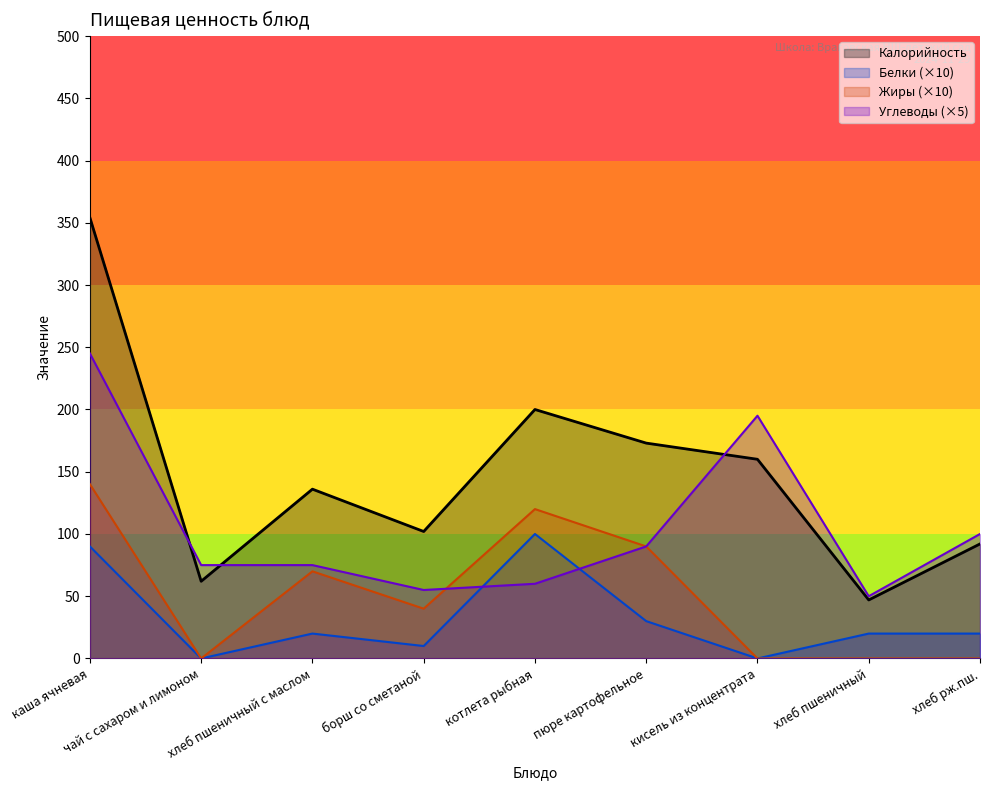

Reading right to left, list all the values displayed in this chart.

Калорийность: хлеб рж.пш.=92.0	хлеб пшеничный=47.0	кисель из концентрата=160.0	пюре картофельное=173.0	котлета рыбная=200.0	борш со сметаной=102.0	хлеб пшеничный с маслом=136.0	чай с сахаром и лимоном=62.0	каша ячневая=354.1
Белки: хлеб рж.пш.=20.0	хлеб пшеничный=20.0	кисель из концентрата=0.0	пюре картофельное=30.0	котлета рыбная=100.0	борш со сметаной=10.0	хлеб пшеничный с маслом=20.0	чай с сахаром и лимоном=0.0	каша ячневая=90.0
Жиры: хлеб рж.пш.=0.0	хлеб пшеничный=0.0	кисель из концентрата=0.0	пюре картофельное=90.0	котлета рыбная=120.0	борш со сметаной=40.0	хлеб пшеничный с маслом=70.0	чай с сахаром и лимоном=0.0	каша ячневая=140.0
Углеводы: хлеб рж.пш.=100.0	хлеб пшеничный=50.0	кисель из концентрата=195.0	пюре картофельное=90.0	котлета рыбная=60.0	борш со сметаной=55.0	хлеб пшеничный с маслом=75.0	чай с сахаром и лимоном=75.0	каша ячневая=245.0